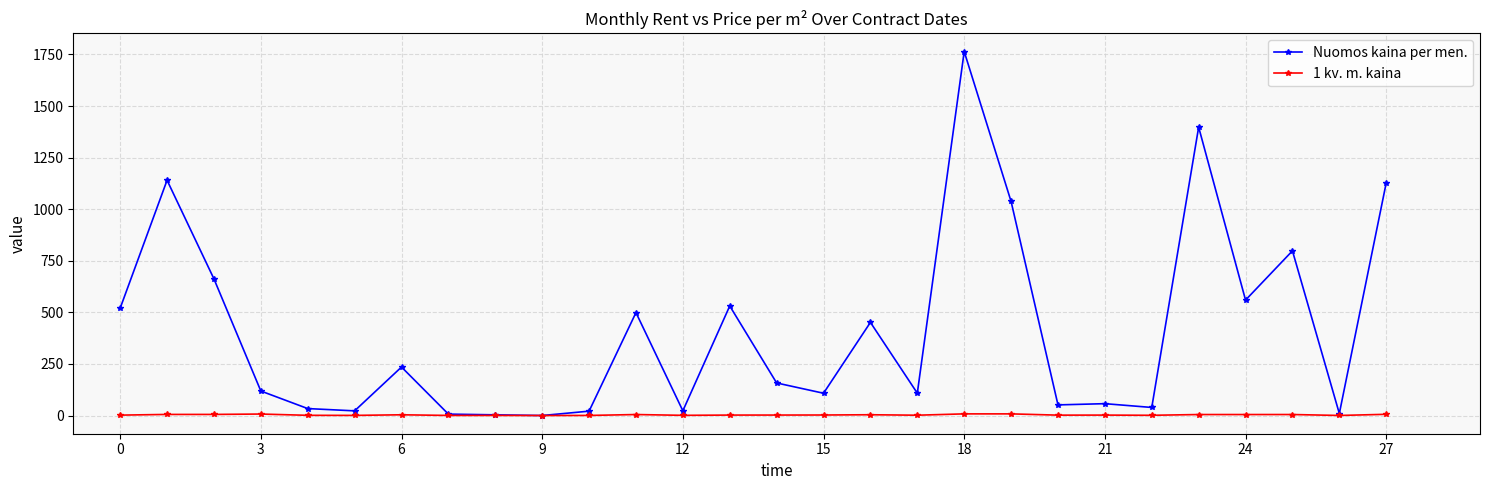

True or false: 1 kv. m. kaina has more than 0 points higher than both neighbors.

True